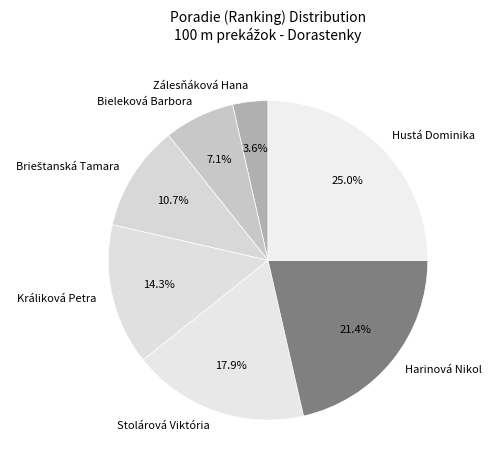

To the nearest percent, what is the difference between the Zálesňáková Hana and Harinová Nikol slice percentages?

18%